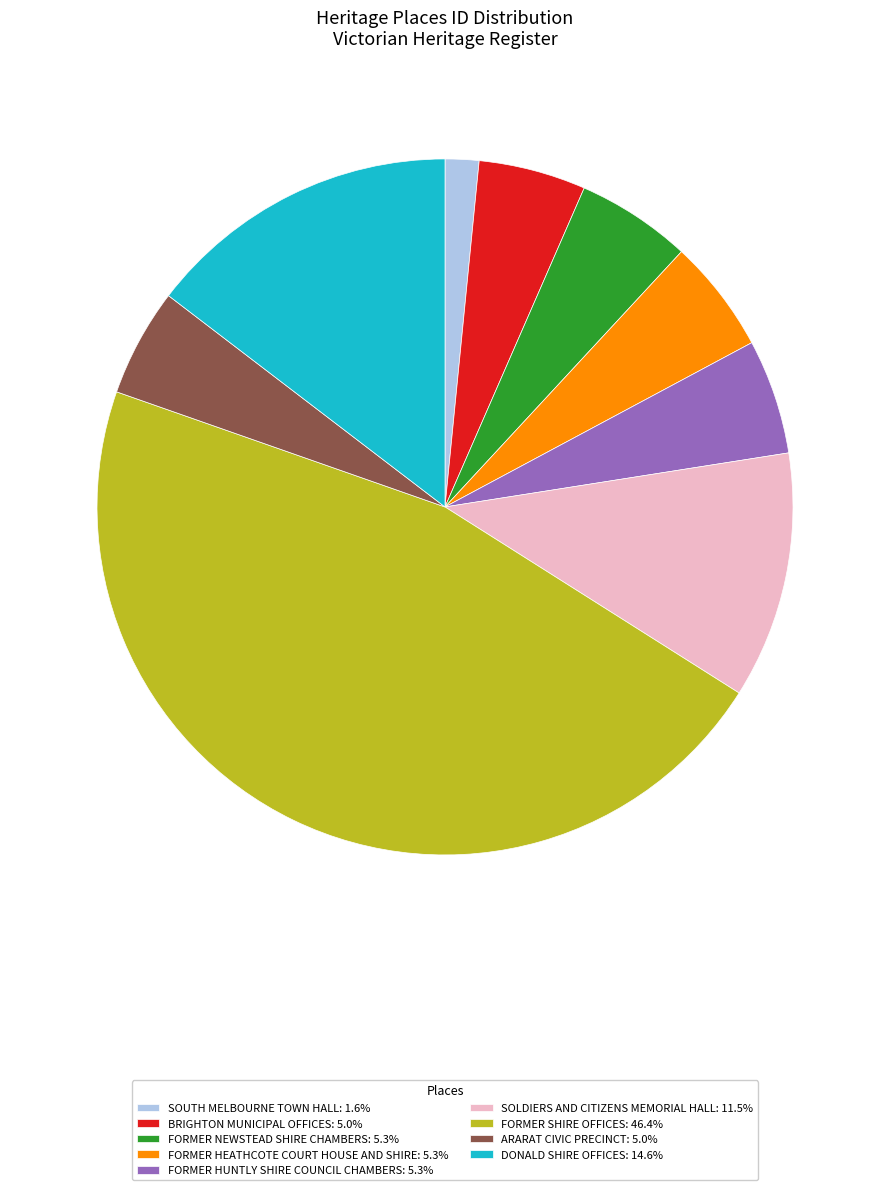

Does any single category account for the majority?

No